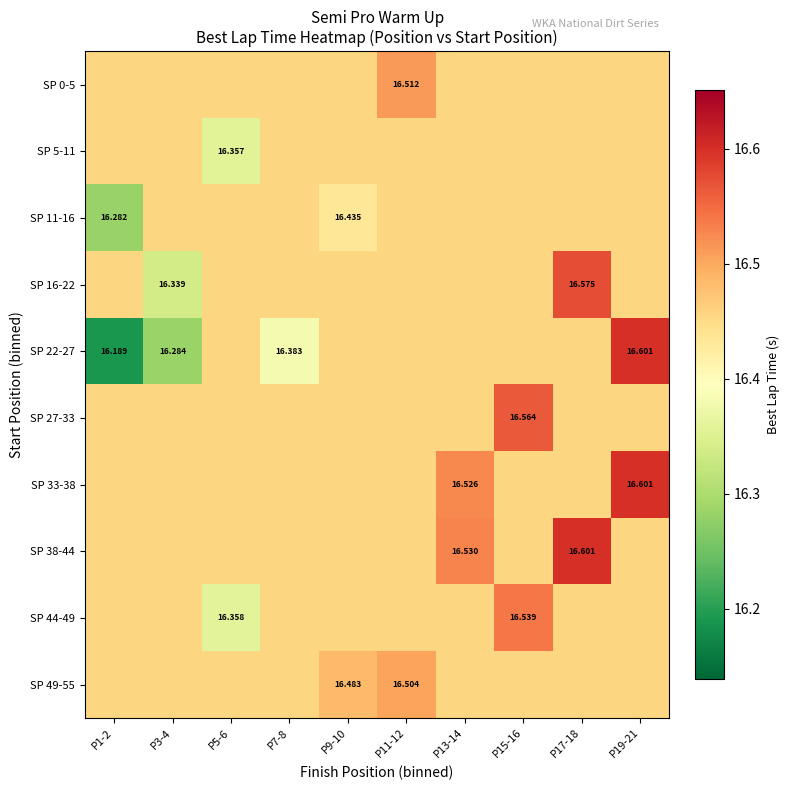

What is the total value across all series at P7-8?

164.5